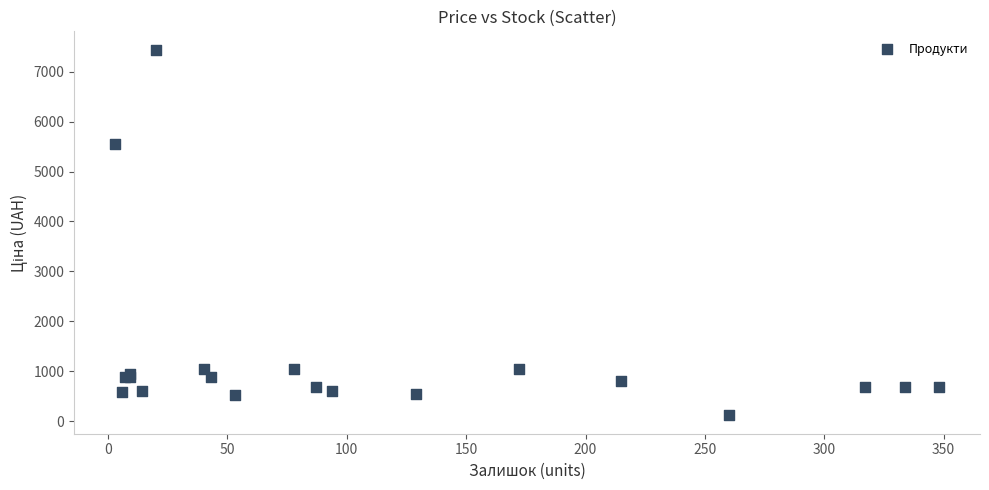

What Y value in the scatter plot is closest to 3778?

5560.3